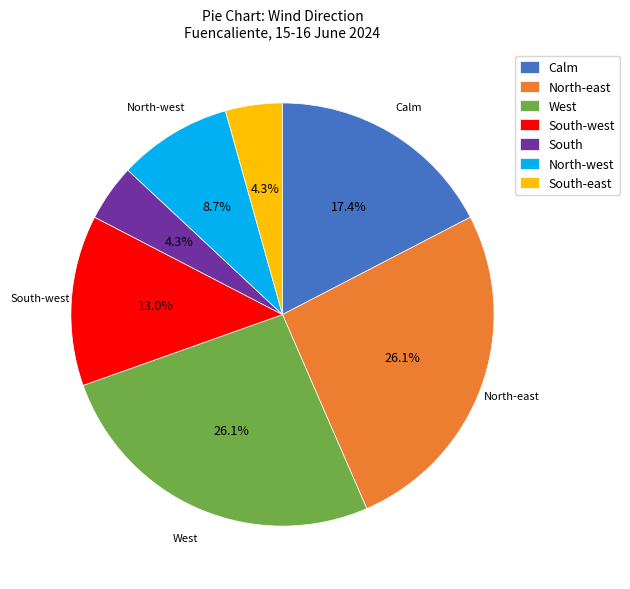

How many segments does this pie chart have?

7